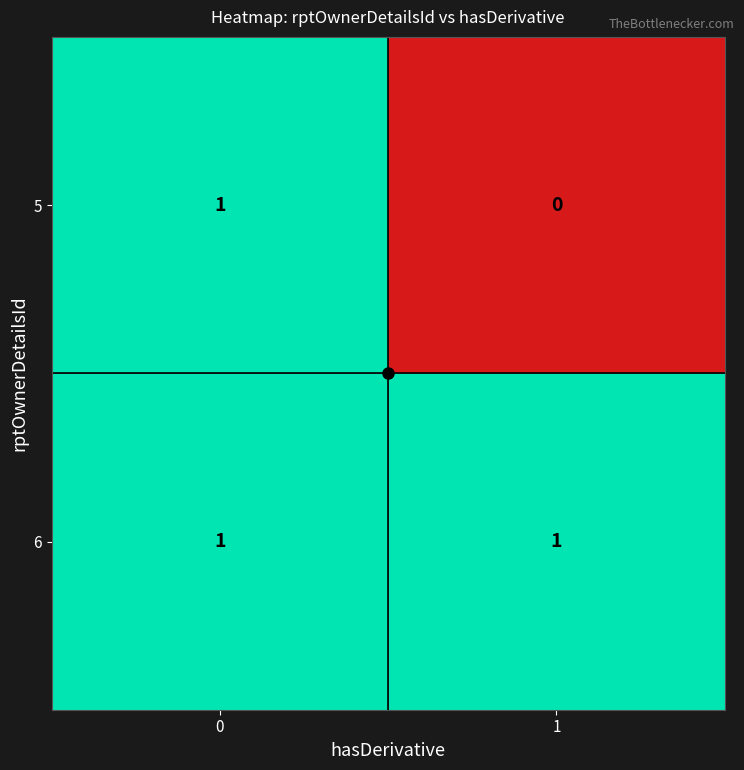

Rank the series at 1 from lowest to highest value.

5, 6